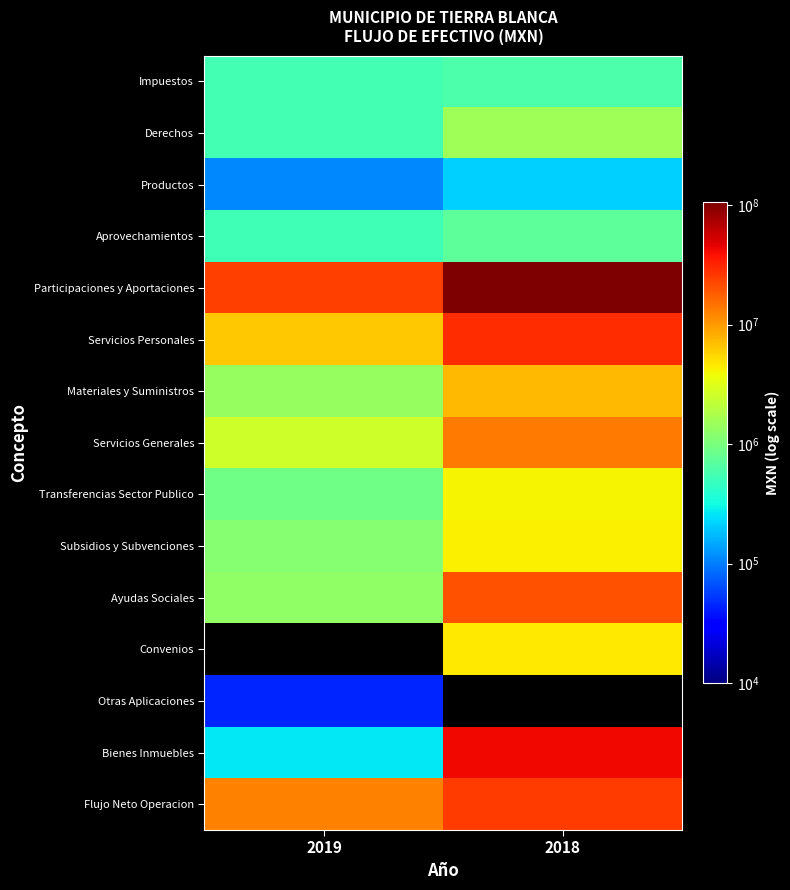

How many data points in Bienes Inmuebles are less than 41599659?

1